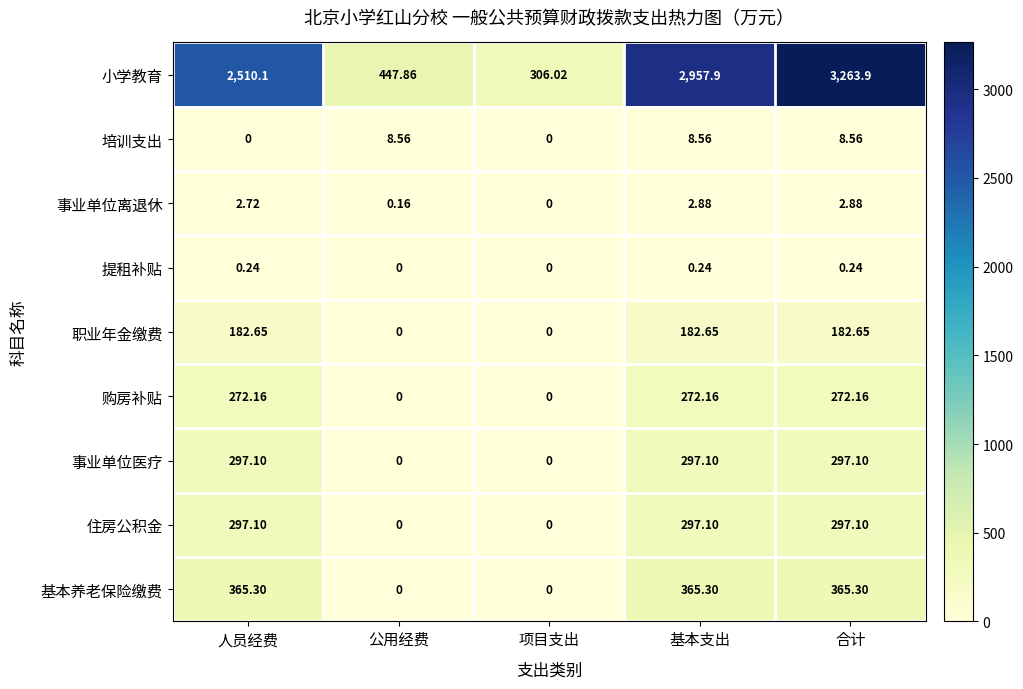

Is the value of 基本养老保险缴费 at 基本支出 greater than the value of 事业单位医疗 at 人员经费?

Yes